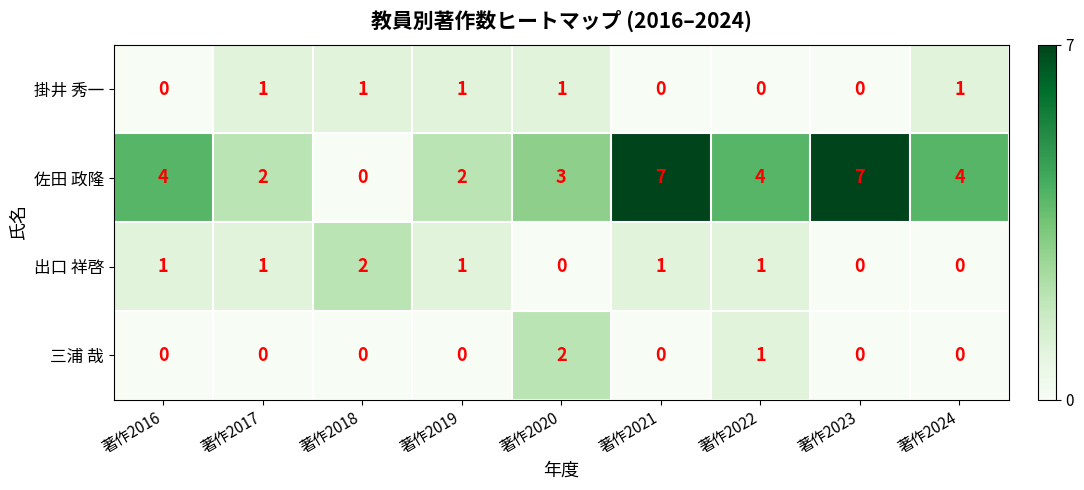

What is the greatest value displayed?

7